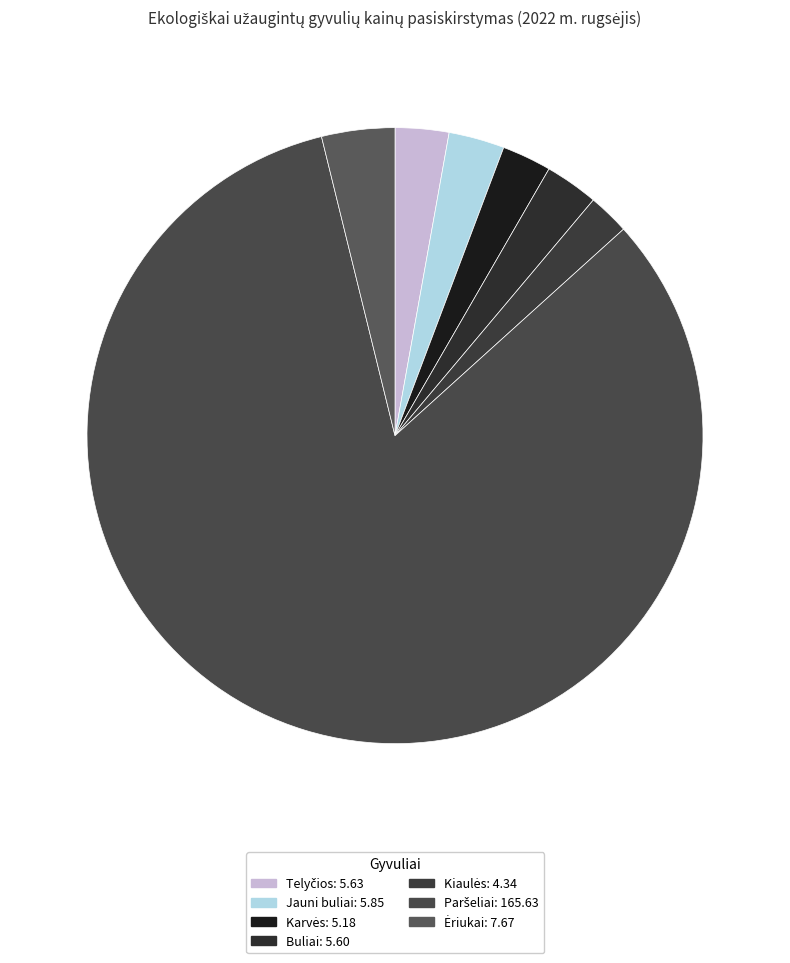

Count the number of slices in the pie.

7